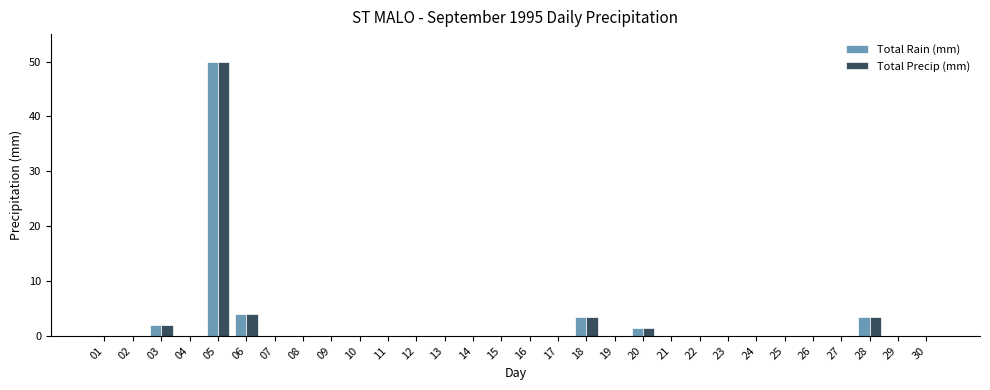

What is the sum of all Total Precip (mm) values?

64.2